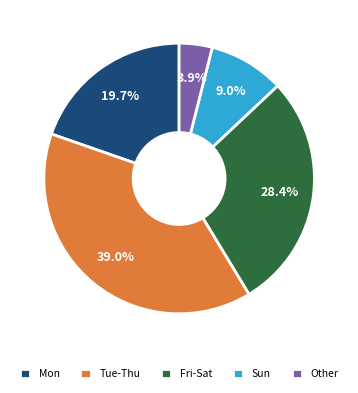

What is the ratio of the value at Tue-Thu to the value at Fri-Sat?

1.4